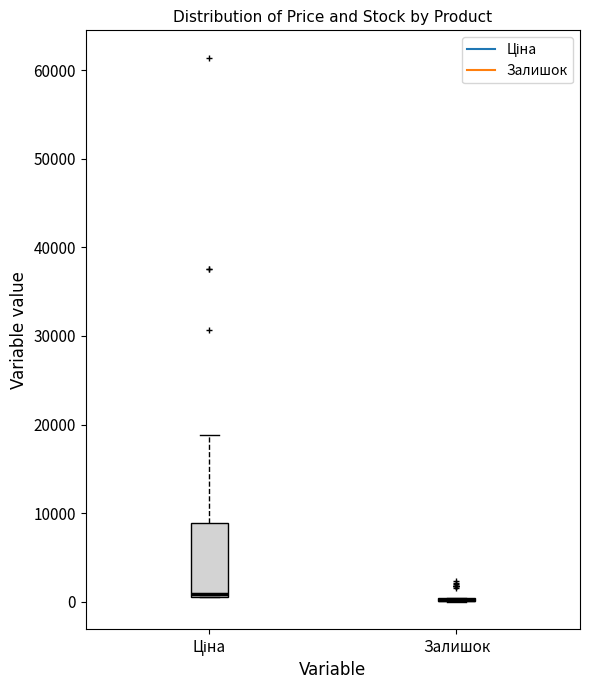

Where does the upper whisker of the box for Ціна end on the y-axis? The values are not printed on the chart, so give them approximately, as read against the axis.

19000